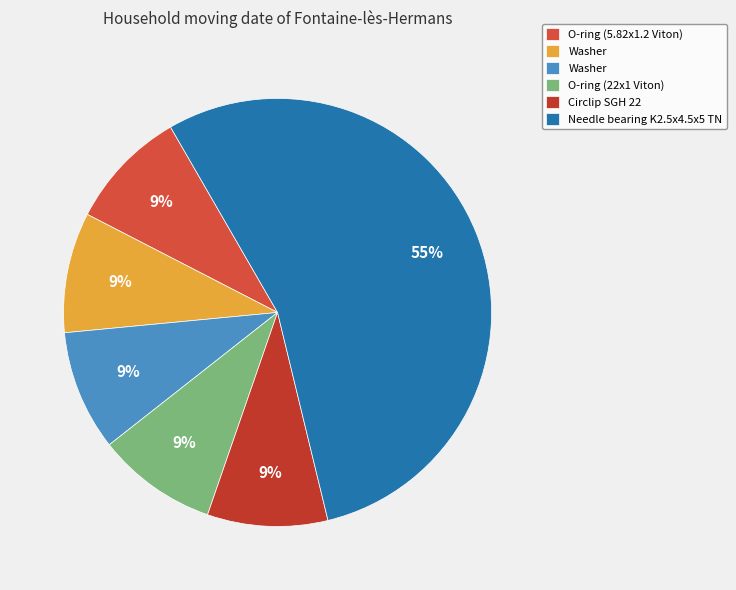

To the nearest percent, what is the average slice percentage?

17%